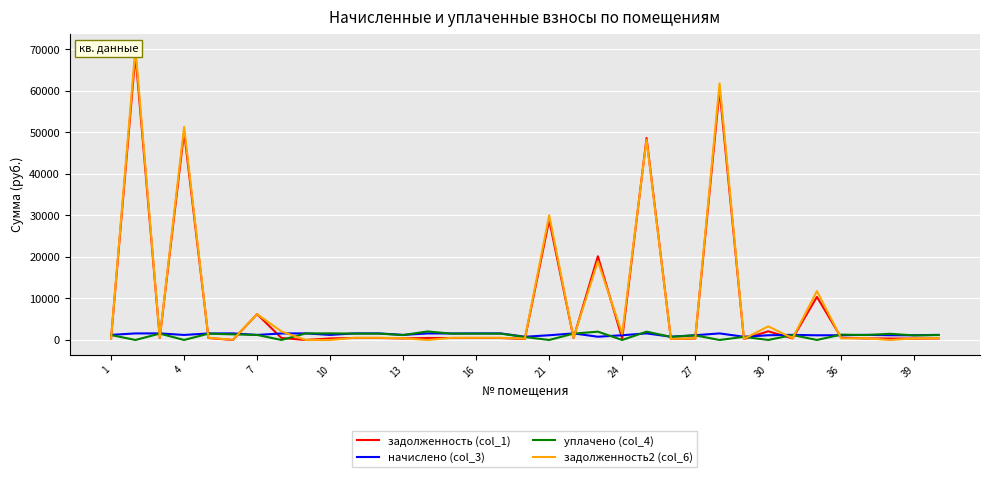

What is the value of the начислено (col_3) point at the 17th from the left?

1584.0